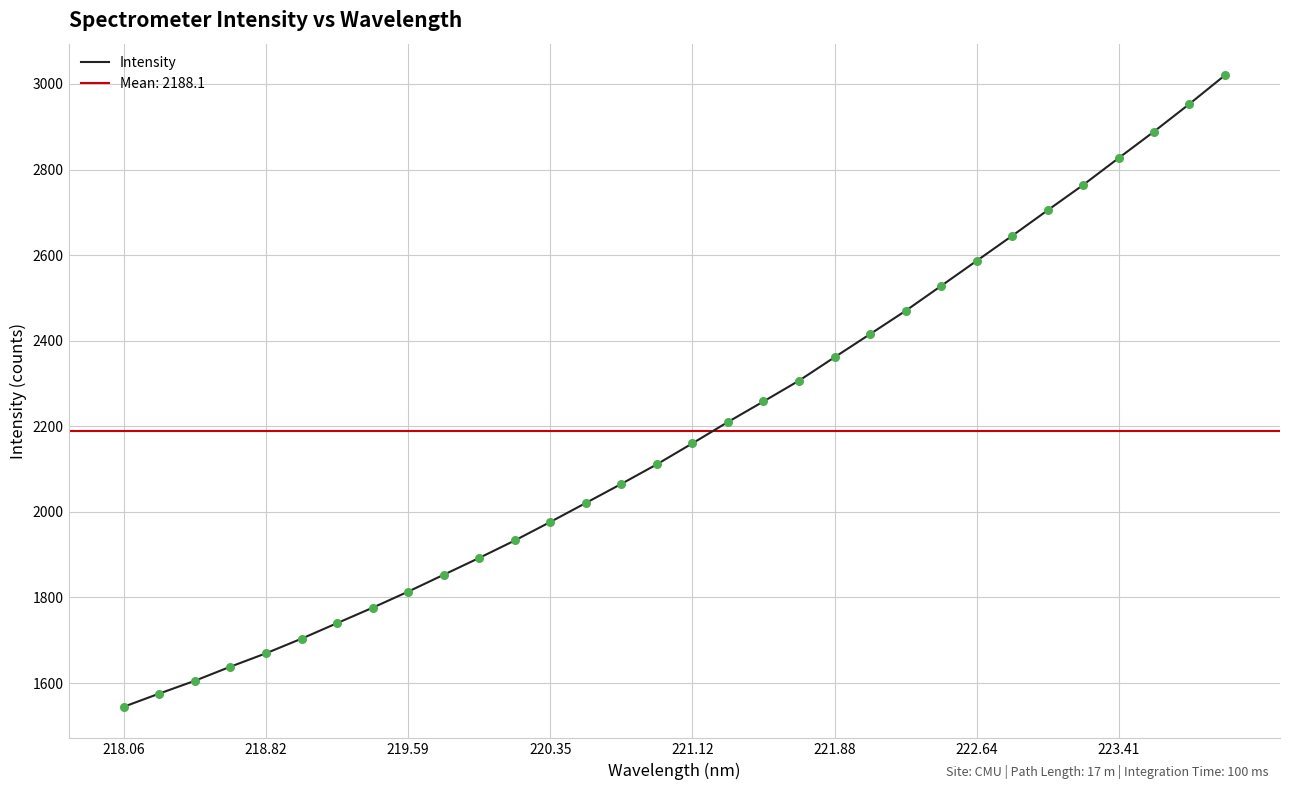

What is the maximum value for Intensity?

3020.4